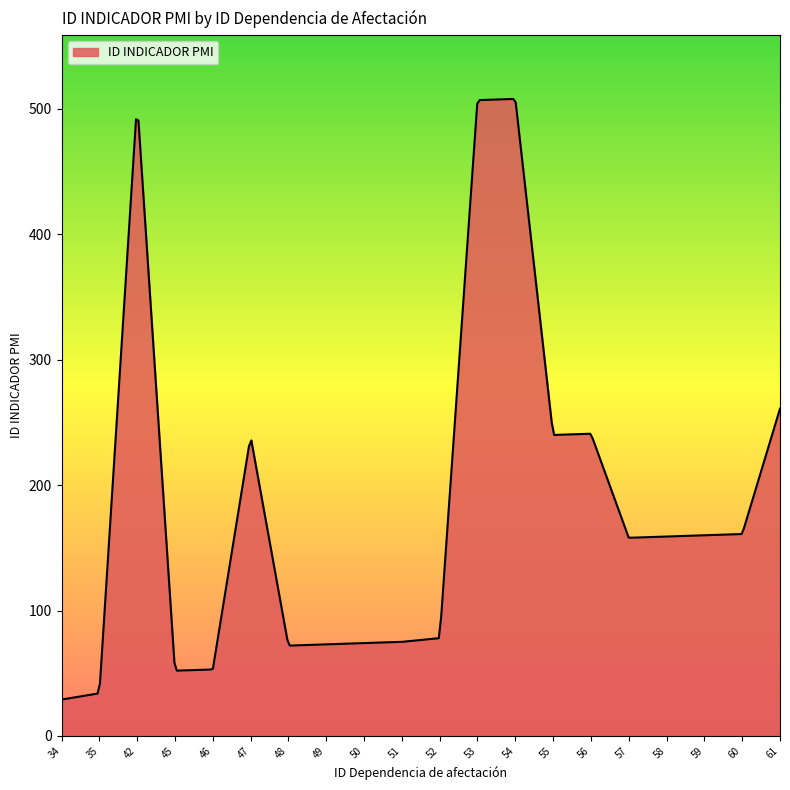

What is the maximum value shown in the chart?

507.9